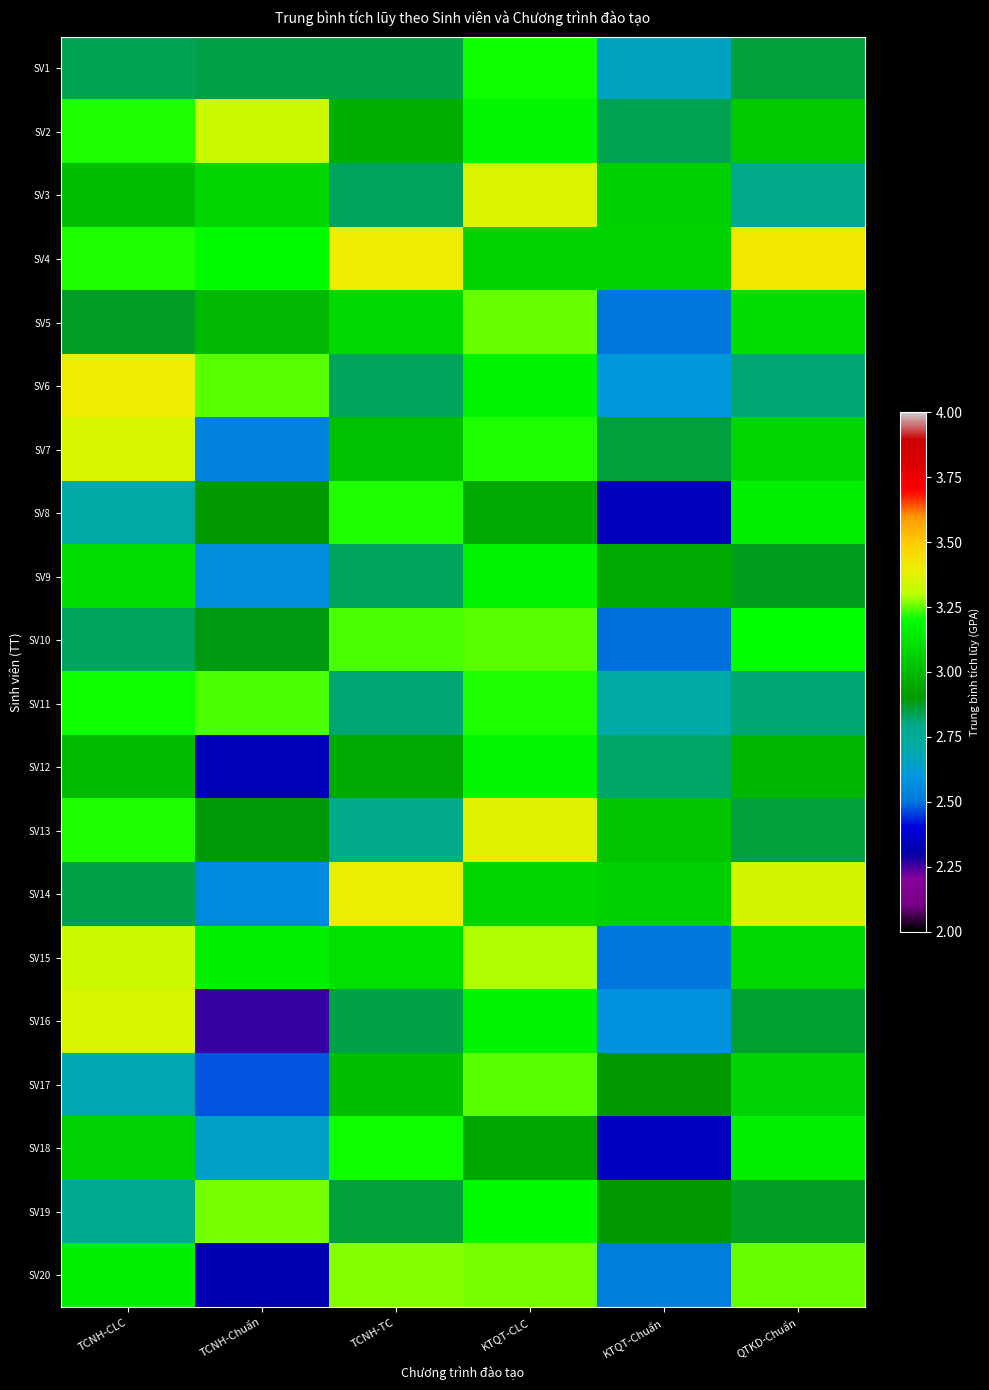

At how many categories does at least one series exceed 2?

6